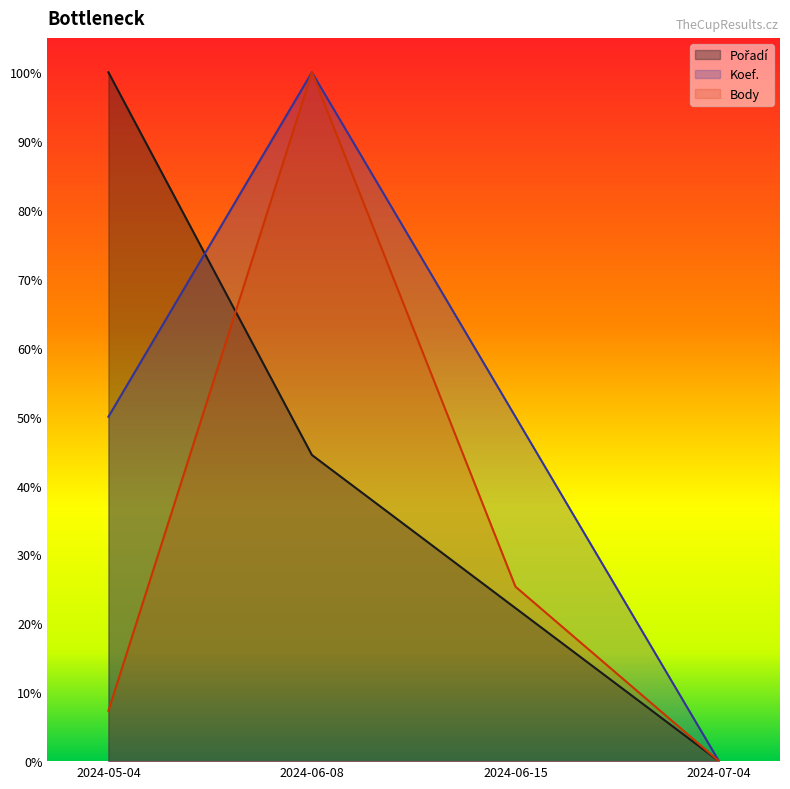

What position from the left is 2024-06-15?

3